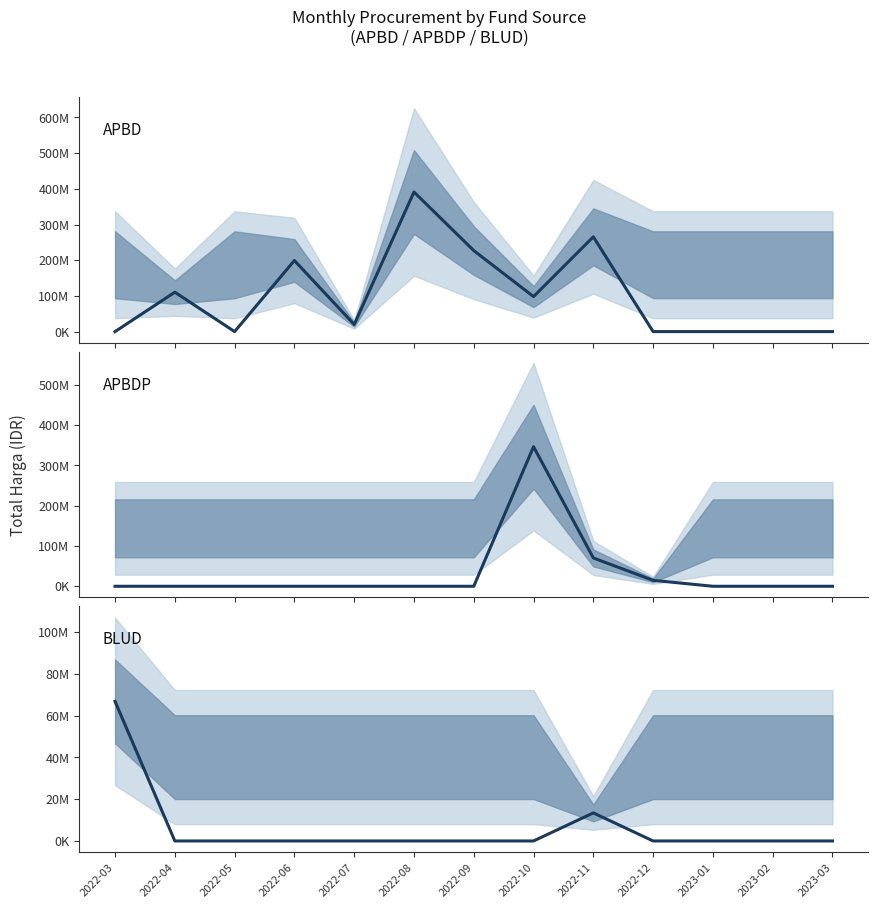

Is it true that APBDP equals 0 at 2022-09?

True